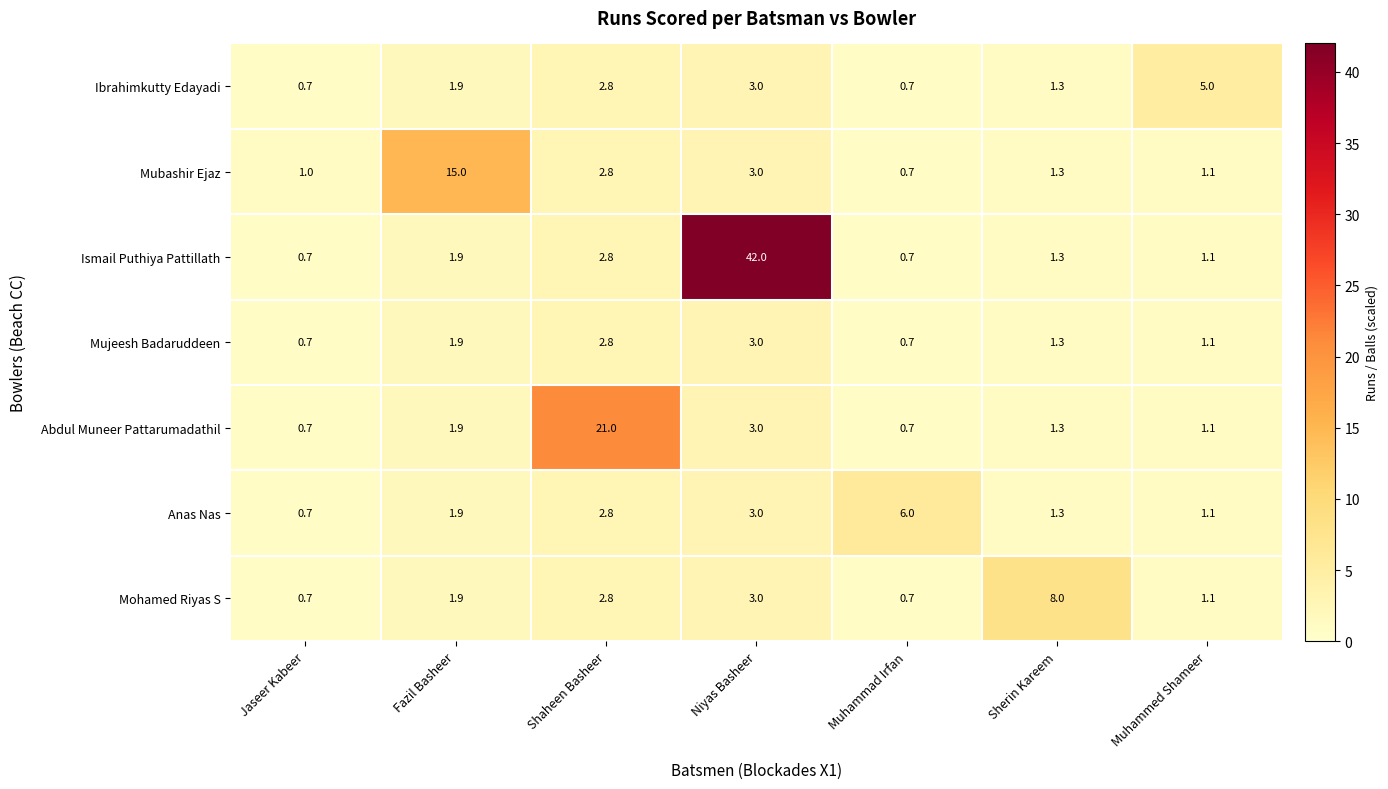

What is the difference between the Abdul Muneer Pattarumadathil values at Muhammad Irfan and Shaheen Basheer?

20.3